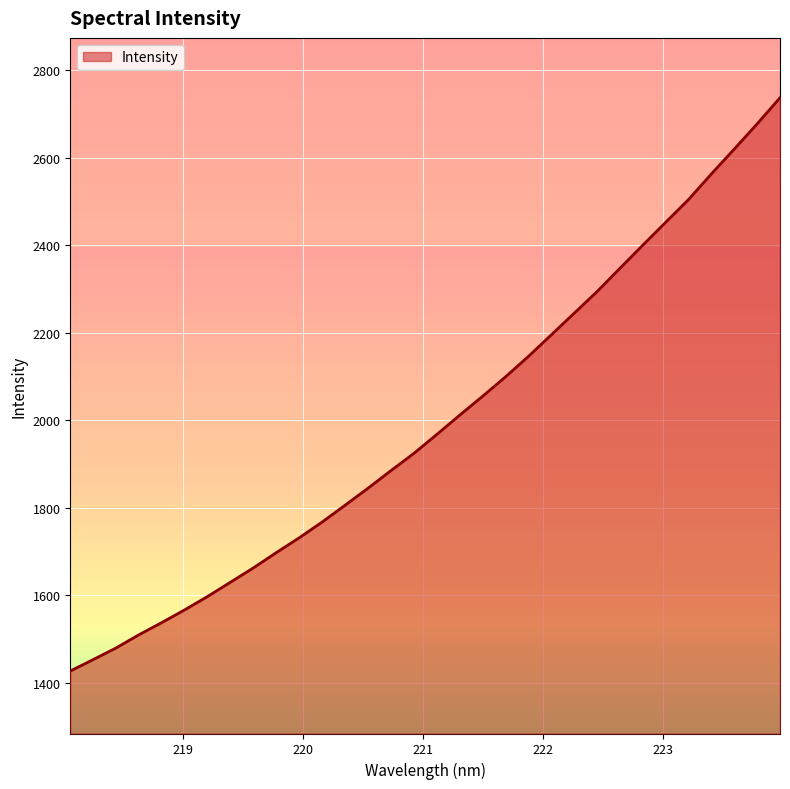

True or false: the data has more than 1 interior local peaks.

False